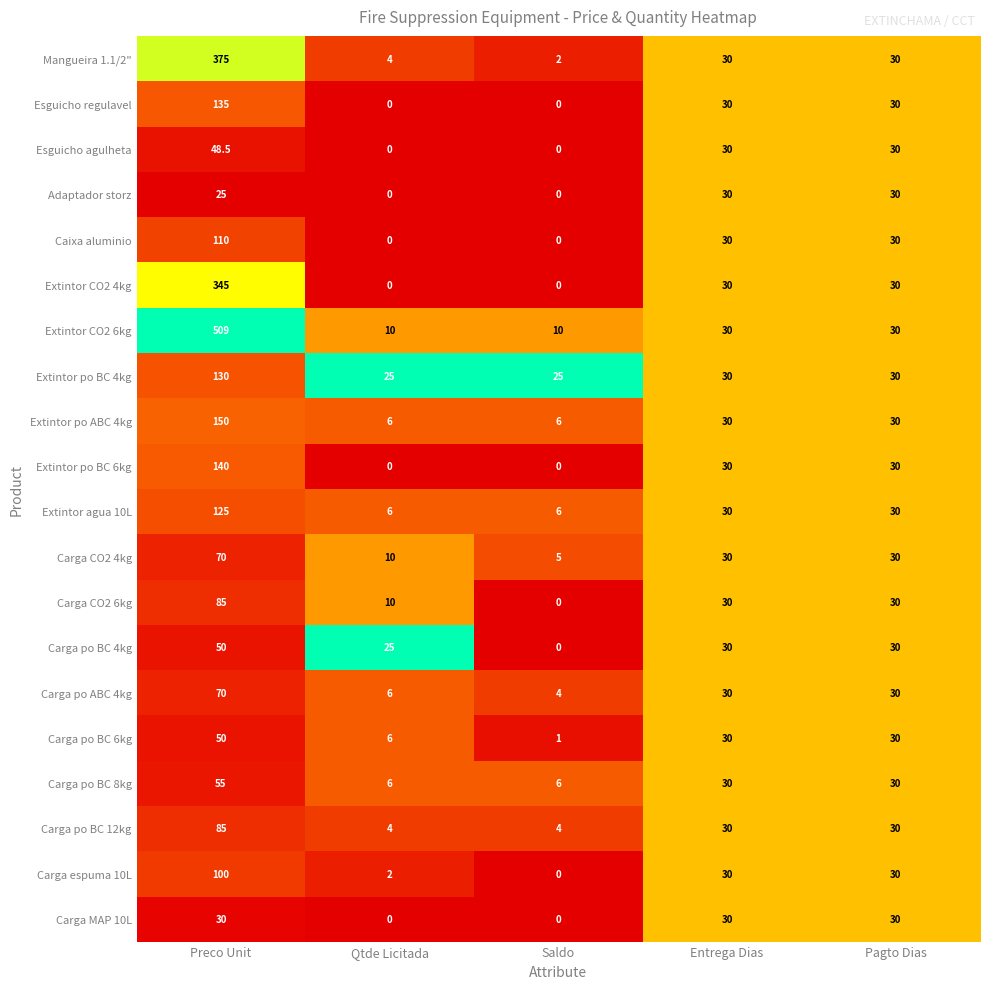

Which category has the highest value across all series?

Preco Unit